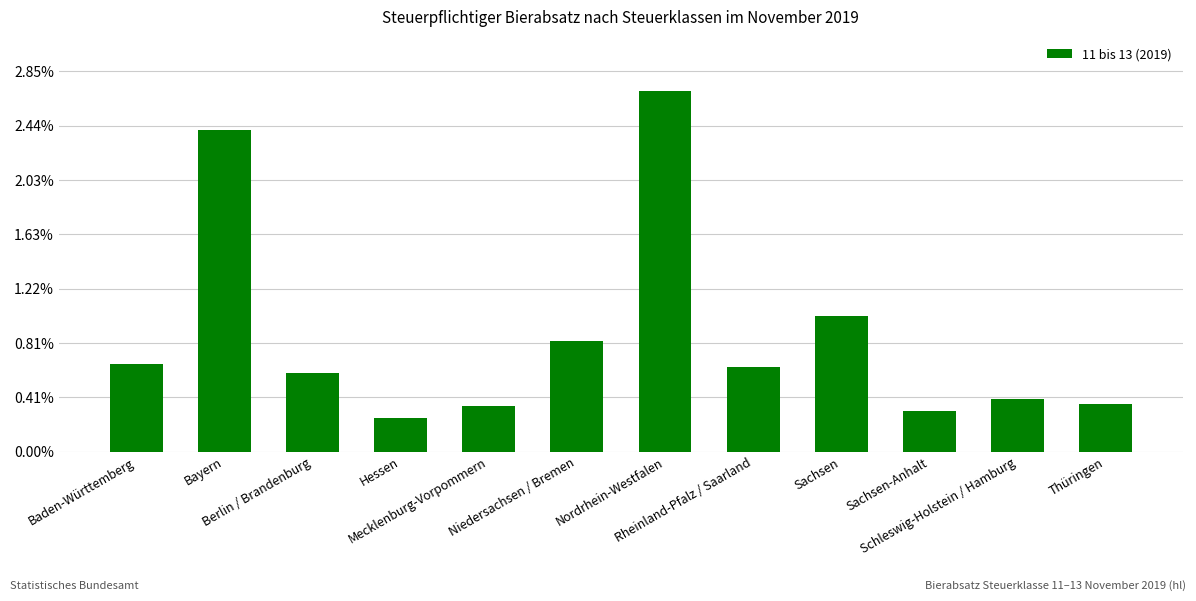

Are the bars horizontal?

No